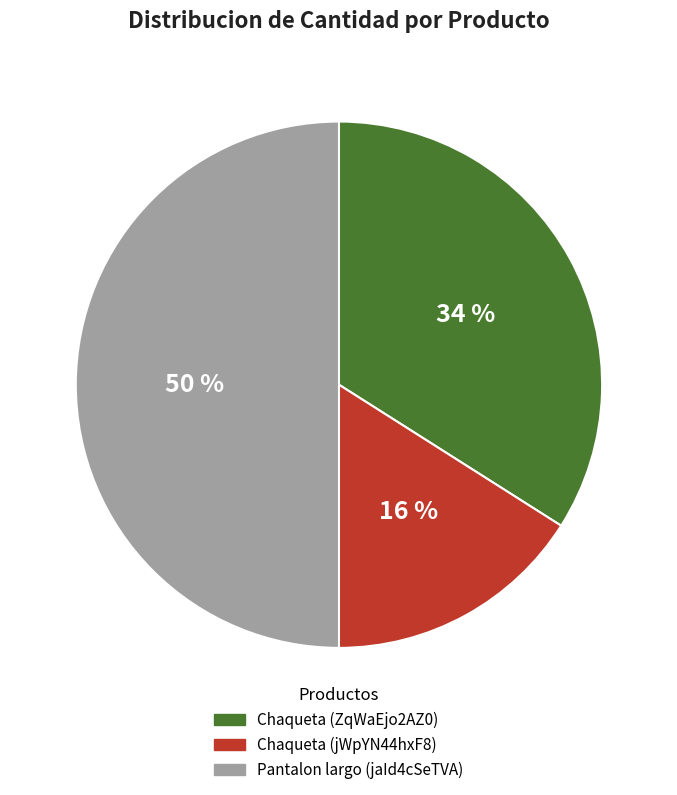

The Chaqueta (jWpYN44hxF8) slice represents 16% of the pie. True or false?

True